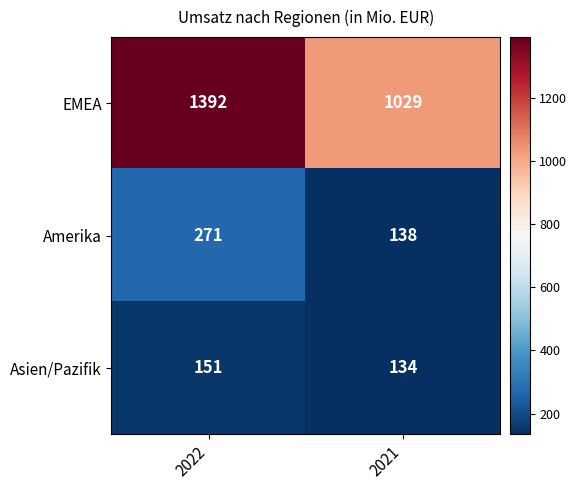

Which category has the lowest value in the EMEA series?

2021